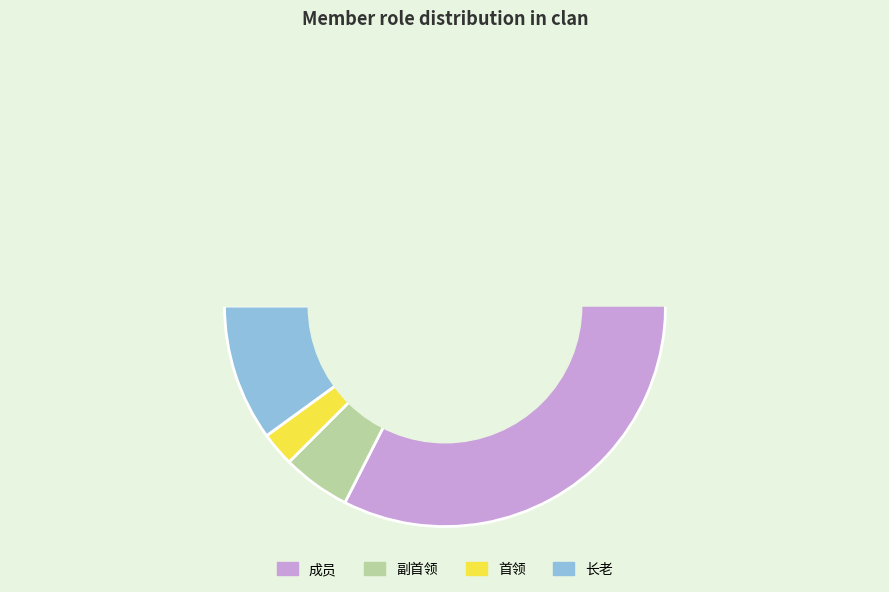

Between 副首领 and 长老, which is larger?

长老